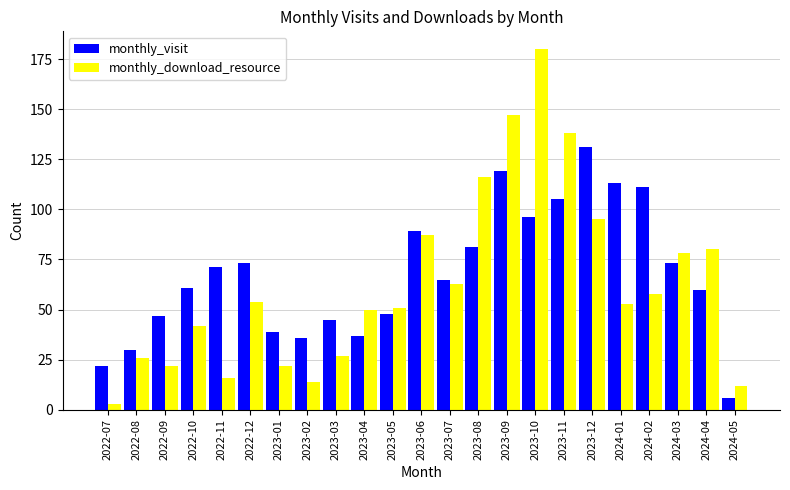

Is it true that monthly_visit equals 55 at 2023-01?

False